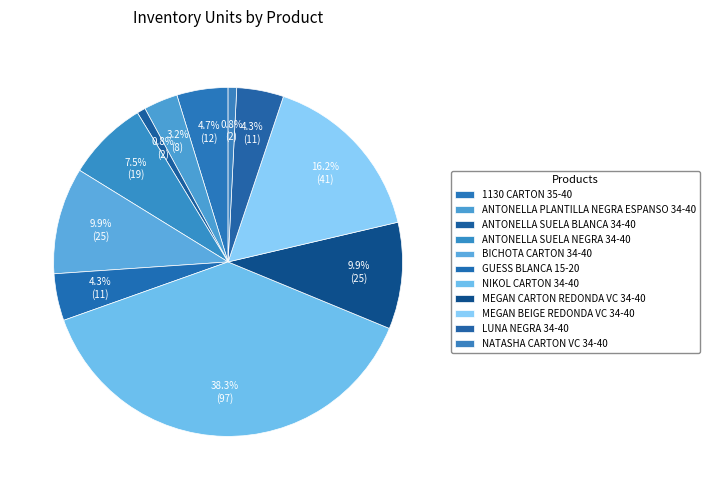

How many segments does this pie chart have?

11